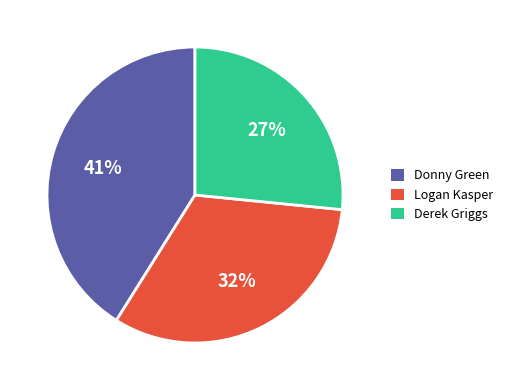

Is there a majority slice in this chart?

No